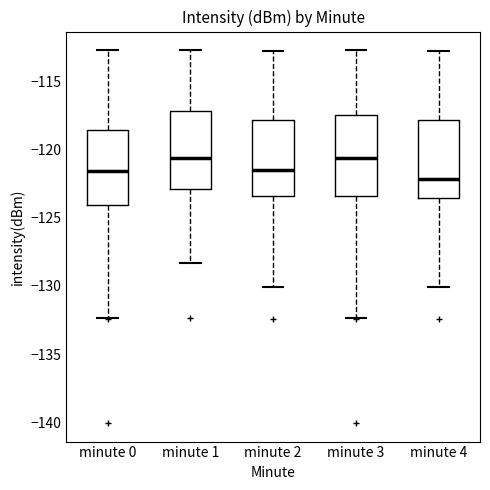

Reading left to right, transcribe this box plot: for each box, give where its median line is, the range the box spans, and where its two whiskers end, as read against the y-axis. The values are not printed on the chart, so give them approximately, as read against the axis.

minute 0: median -121.5, box -124.0 to -118.5, whiskers -132.5 to -112.5
minute 1: median -120.5, box -123.0 to -117.0, whiskers -128.5 to -112.5
minute 2: median -121.5, box -123.5 to -118.0, whiskers -130.0 to -113.0
minute 3: median -120.5, box -123.5 to -117.5, whiskers -132.5 to -112.5
minute 4: median -122.0, box -123.5 to -118.0, whiskers -130.0 to -113.0